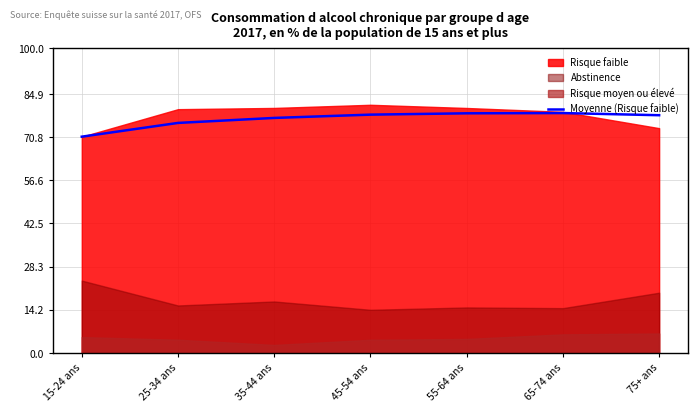

What is the value of the 4th point from the left?

78.2